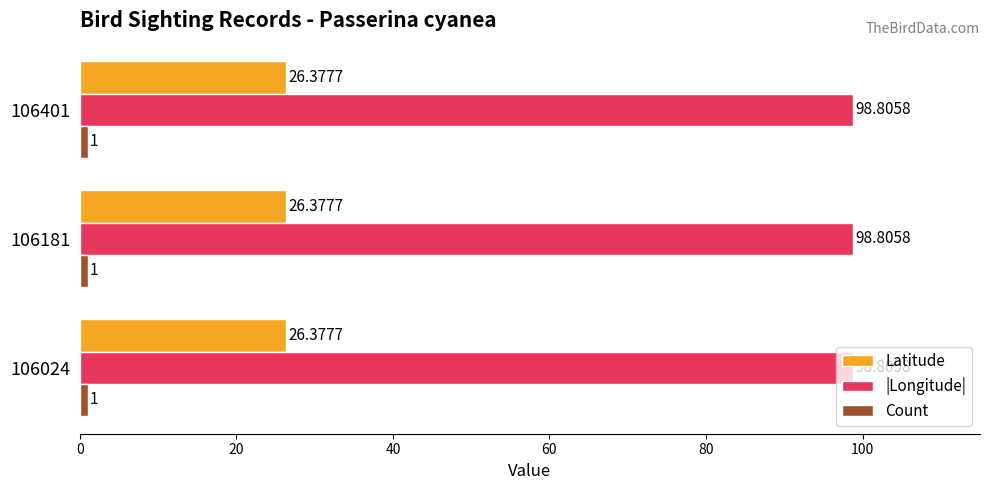

Which series has the largest total across all categories?

|Longitude|